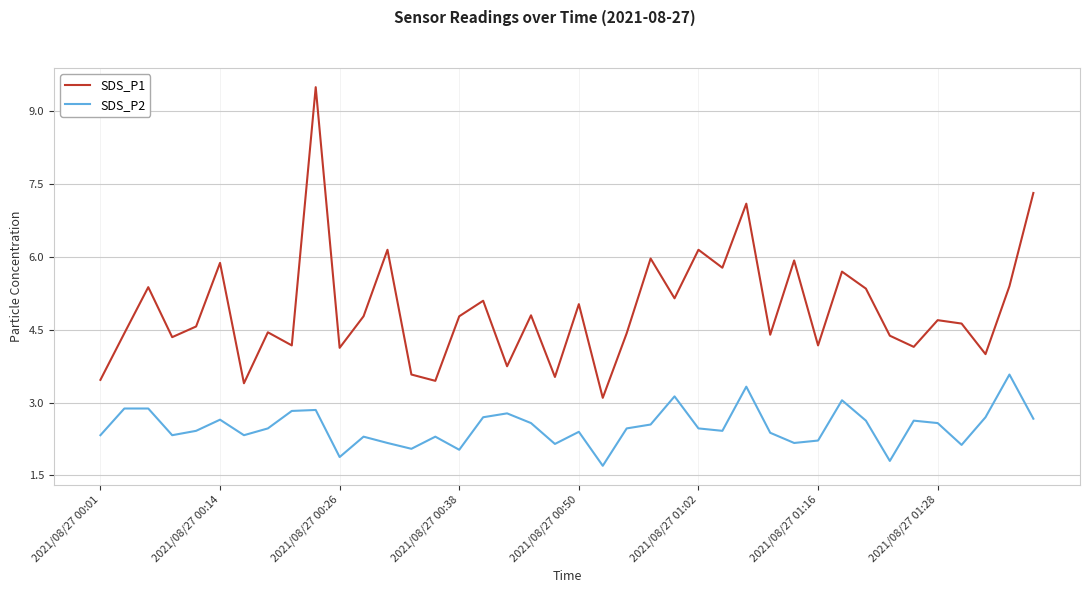

True or false: SDS_P2 and SDS_P1 cross at least once.

False